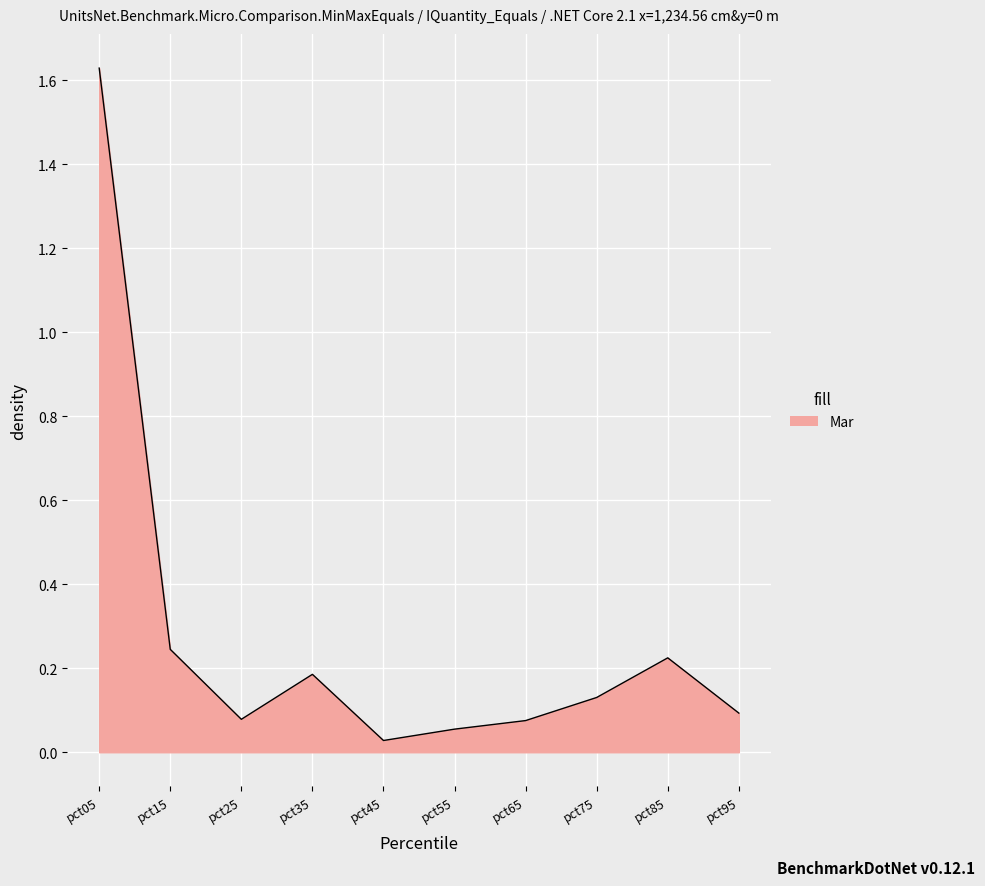

Is it true that the value at pct85 is 0.1?

False